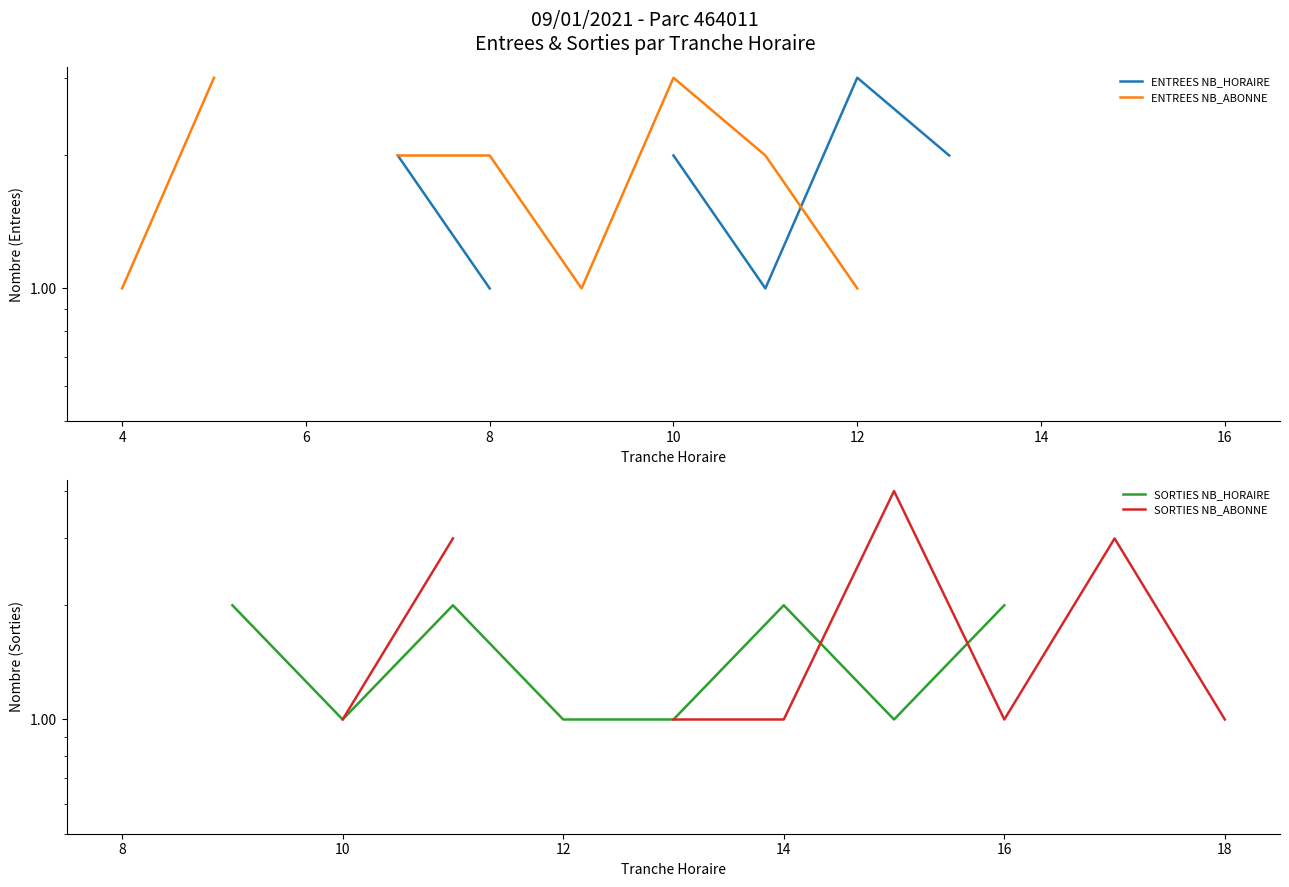

What is the label of the 17th point from the left?

16